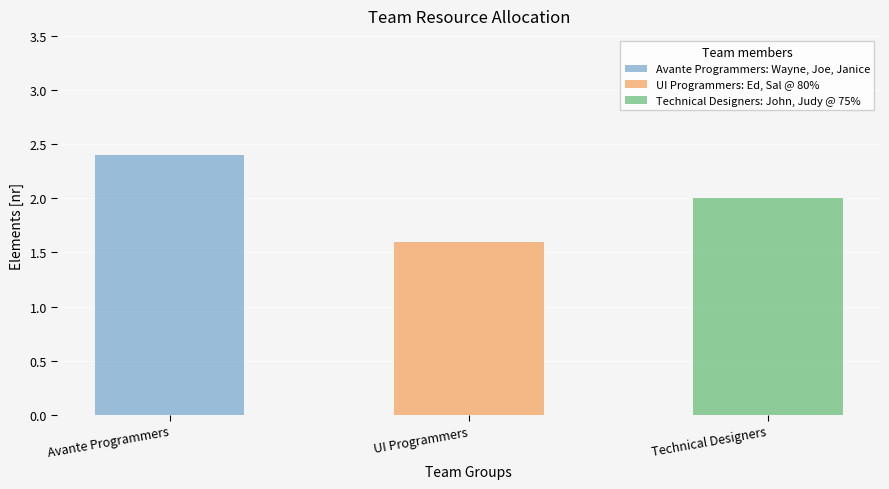

What is the sum of all values?

6.0